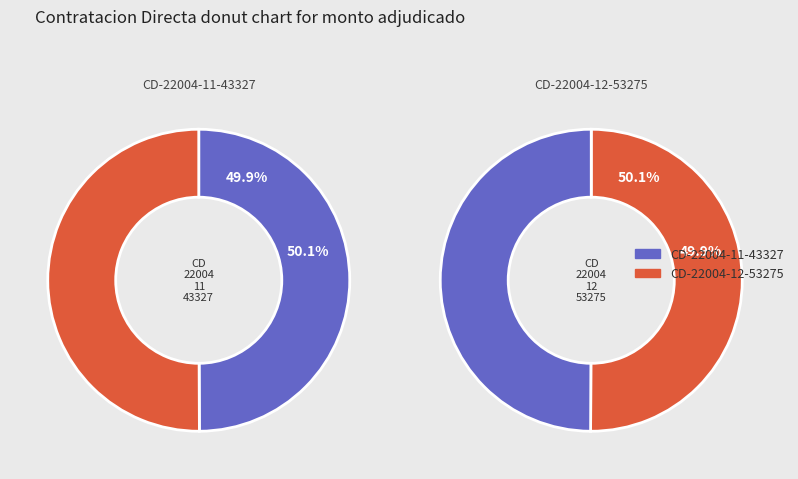

Which has a higher value, CD-22004-11-43327 or CD-22004-12-53275?

CD-22004-12-53275